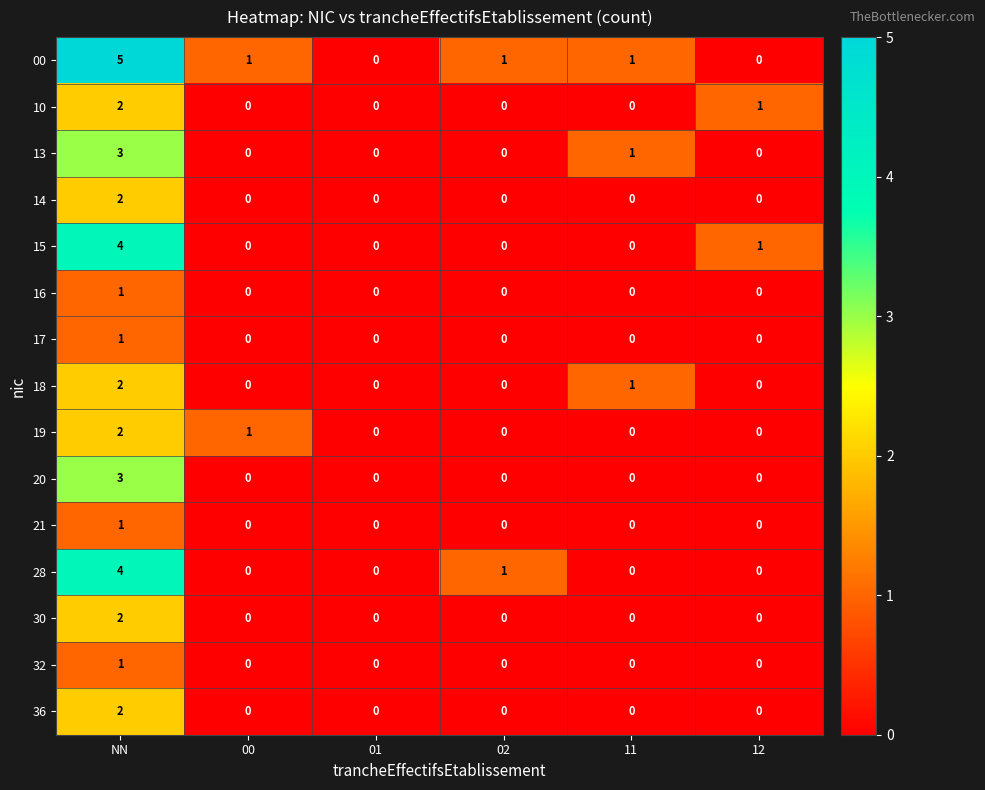

At which category is the sum across all series the highest?

NN